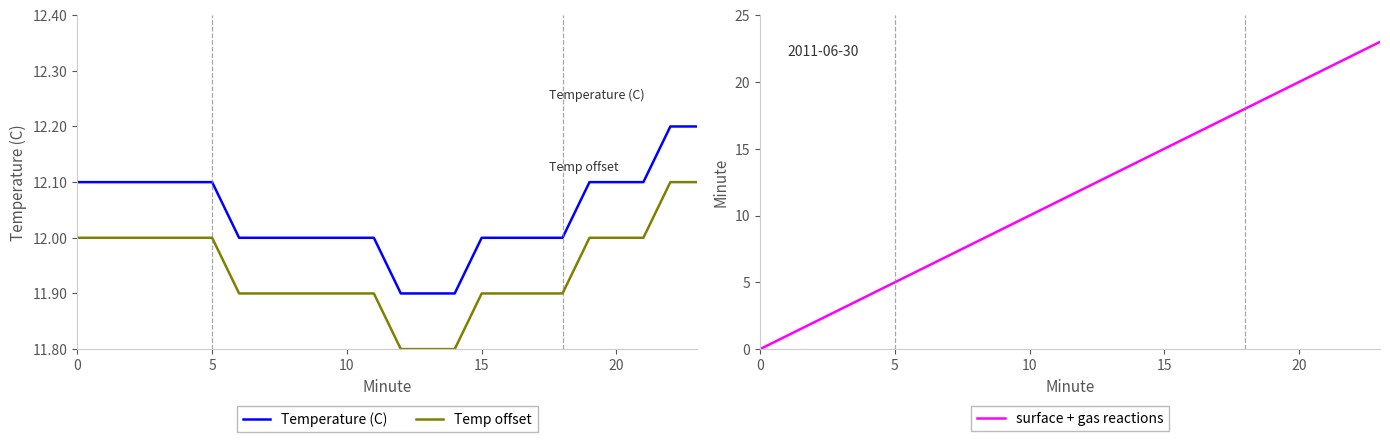

True or false: Temperature (C) has a value of 17.9 at 5.

False